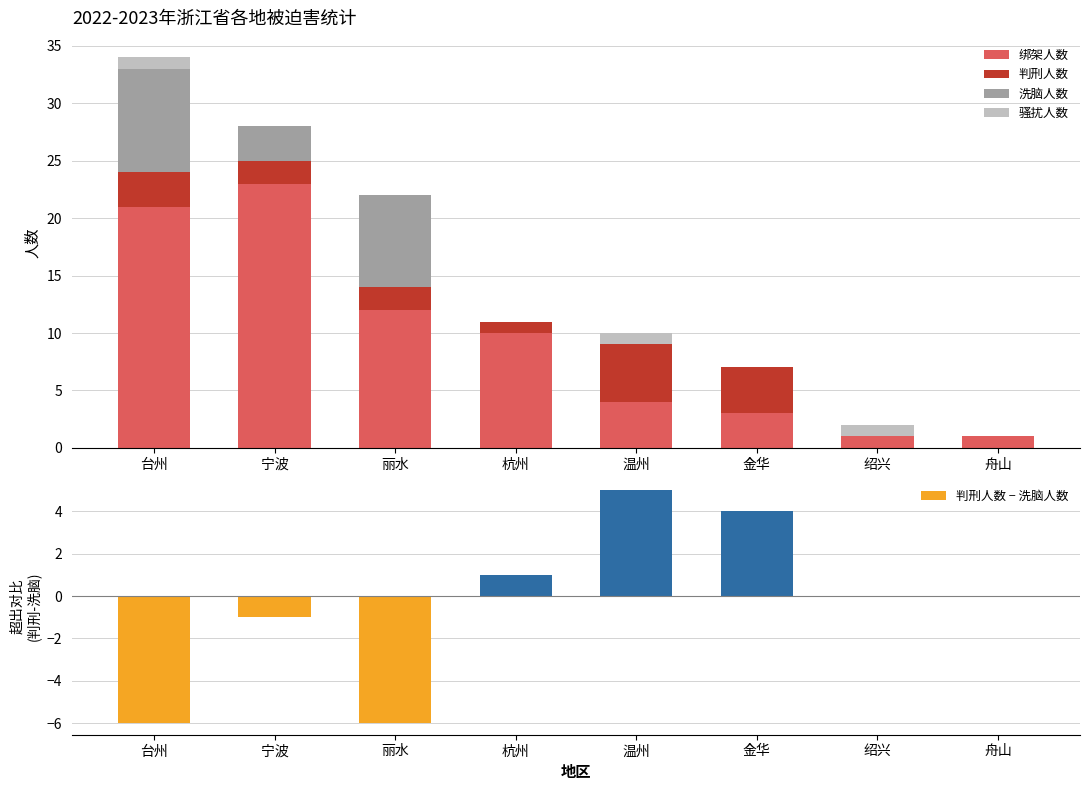

What is the difference between the 判刑人数 values at 杭州 and 温州?

4